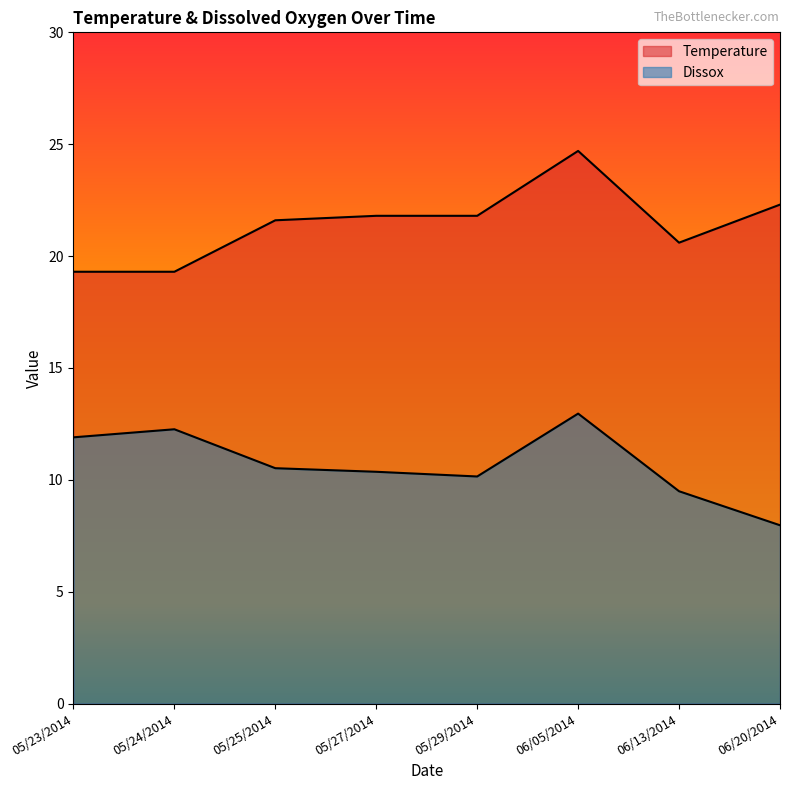

What is the sum of all Temperature values?

171.4